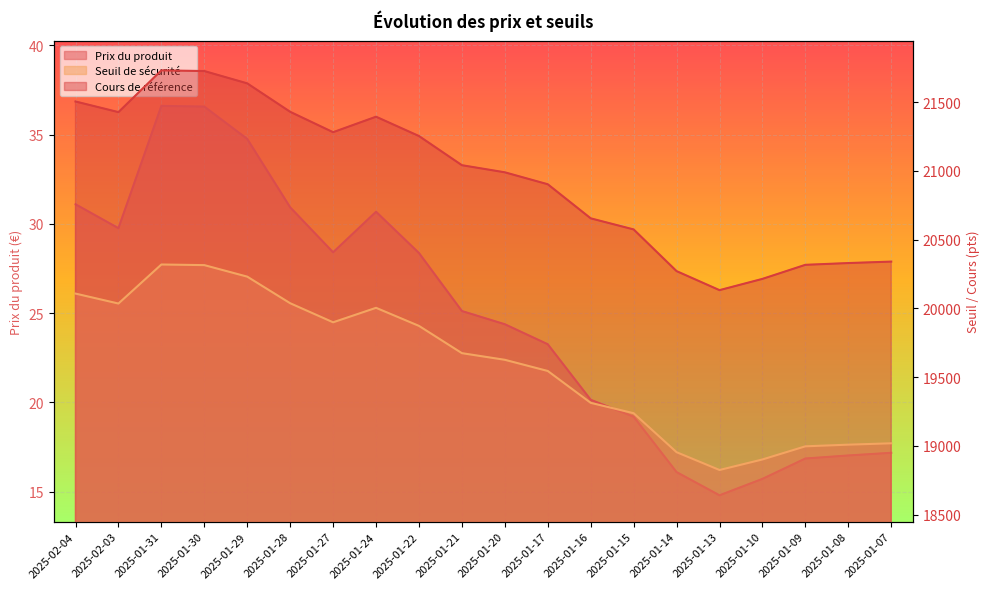

What is the value of the Seuil de sécurité point at the 14th from the left?

19237.3